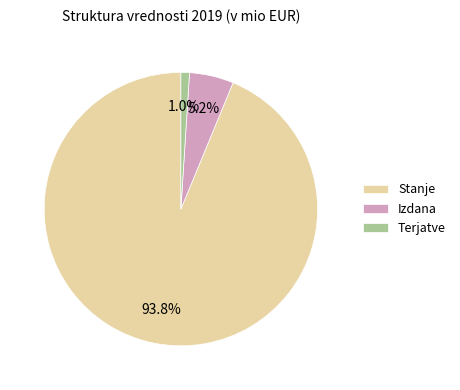

Combined, what portion of the pie is Terjatve and Stanje?

94.8%